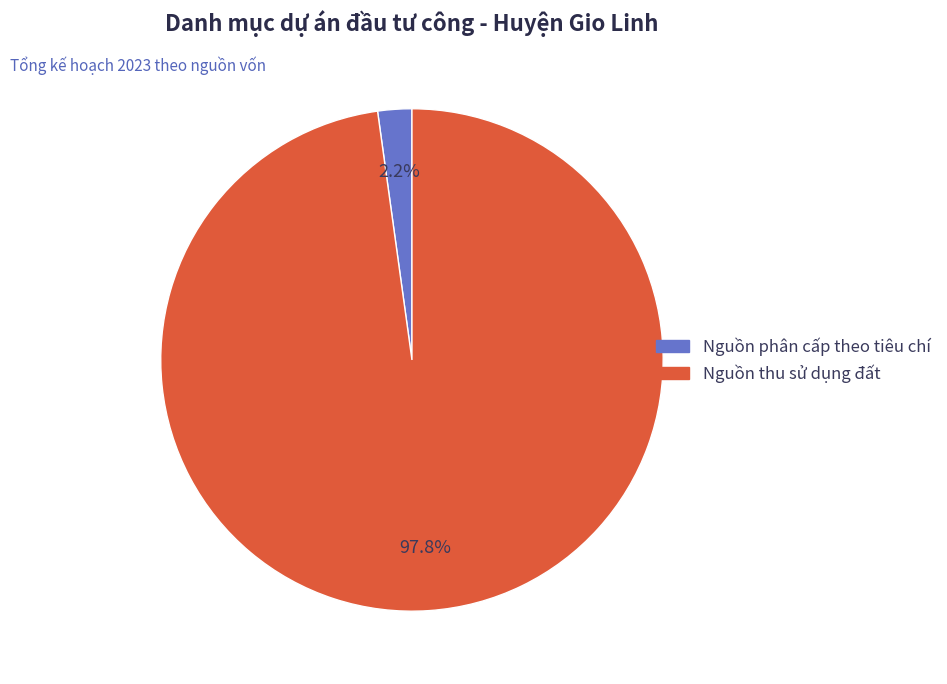

What percentage is the Nguồn thu sử dụng đất slice, to the nearest percent?

98%